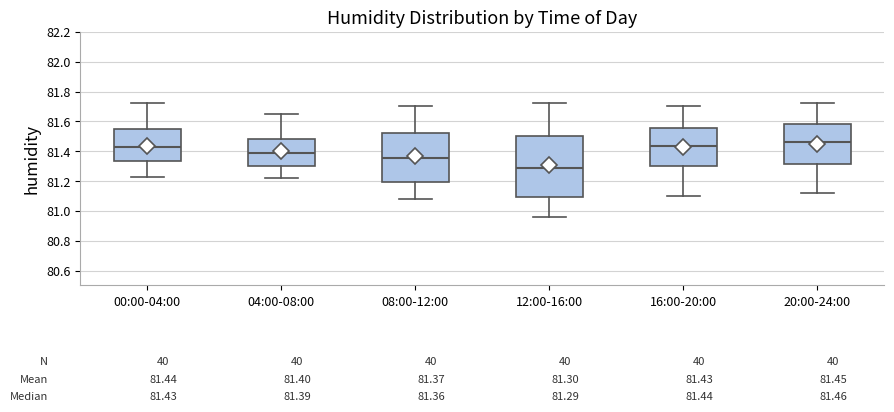

Comparing the boxes themselves (not the whiskers), which one is the tallest?

12:00-16:00